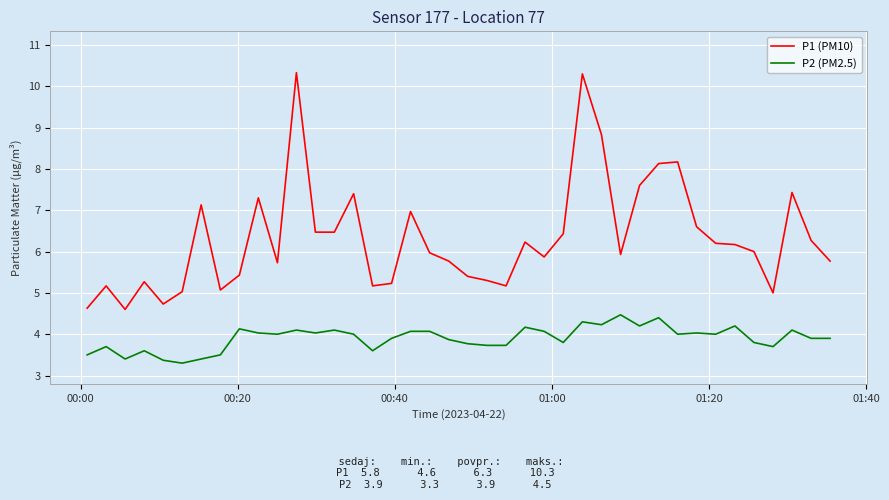

What is the maximum value for P1 (PM10)?

10.3